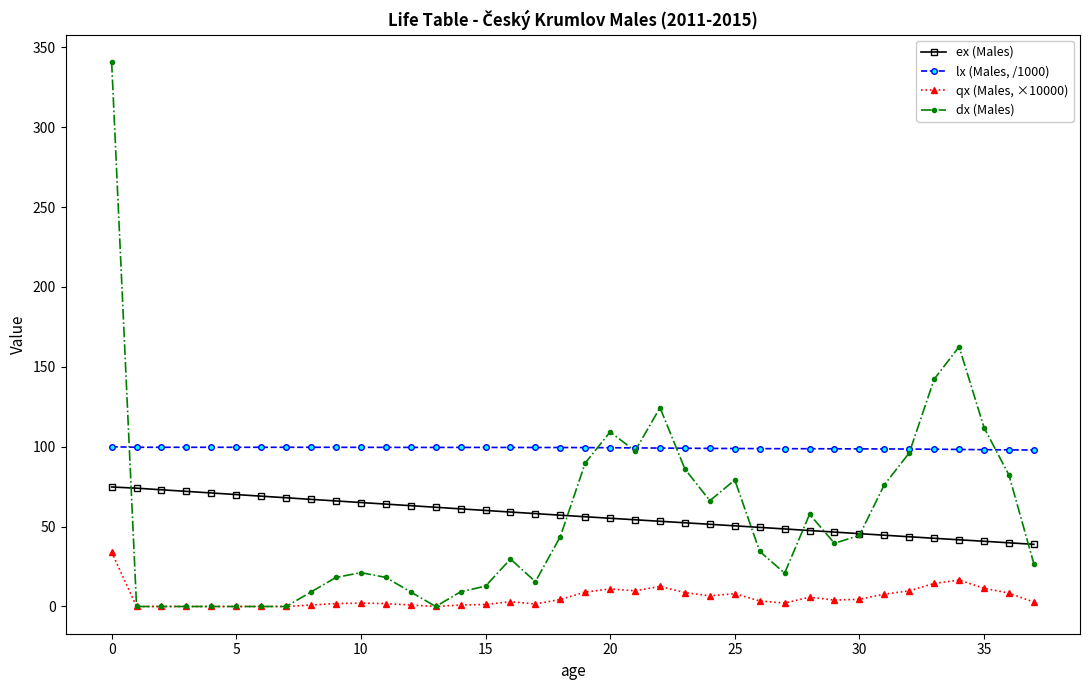

Does the chart display data point markers on the line(s)?

Yes